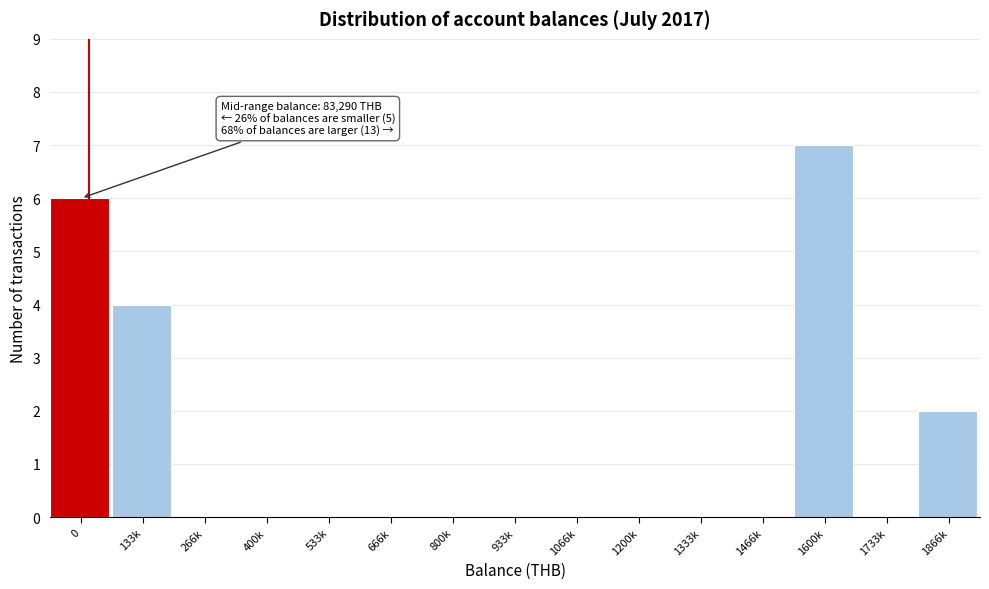

Reading left to right, list all the values displayed in this chart.

0=6	133k=4	266k=0	400k=0	533k=0	666k=0	800k=0	933k=0	1066k=0	1200k=0	1333k=0	1466k=0	1600k=7	1733k=0	1866k=2